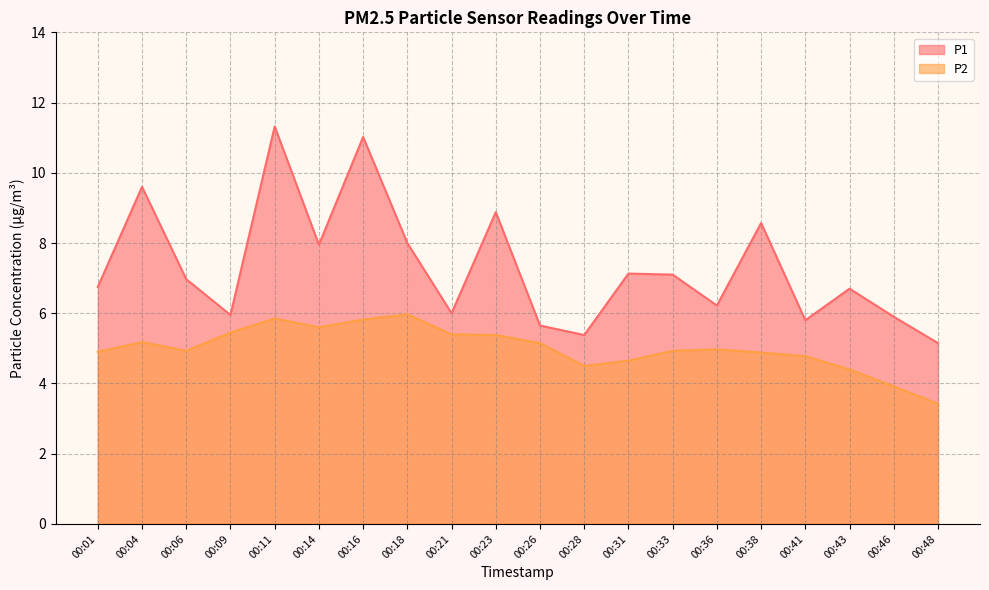

Rank the series by their average value, from lowest to highest.

P2, P1